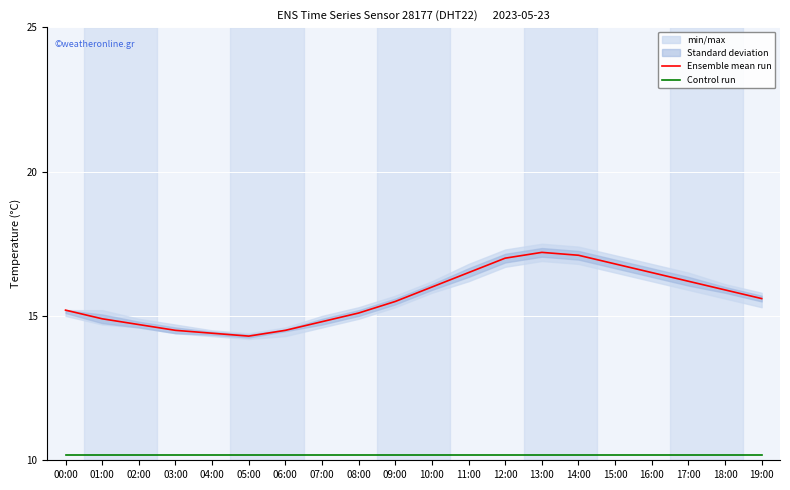

Reading left to right, what are all the values shown in this chart?

Ensemble mean run: 00:00=15.2	01:00=14.9	02:00=14.7	03:00=14.5	04:00=14.4	05:00=14.3	06:00=14.5	07:00=14.8	08:00=15.1	09:00=15.5	10:00=16.0	11:00=16.5	12:00=17.0	13:00=17.2	14:00=17.1	15:00=16.8	16:00=16.5	17:00=16.2	18:00=15.9	19:00=15.6
Control run: 00:00=10.2	01:00=10.2	02:00=10.2	03:00=10.2	04:00=10.2	05:00=10.2	06:00=10.2	07:00=10.2	08:00=10.2	09:00=10.2	10:00=10.2	11:00=10.2	12:00=10.2	13:00=10.2	14:00=10.2	15:00=10.2	16:00=10.2	17:00=10.2	18:00=10.2	19:00=10.2